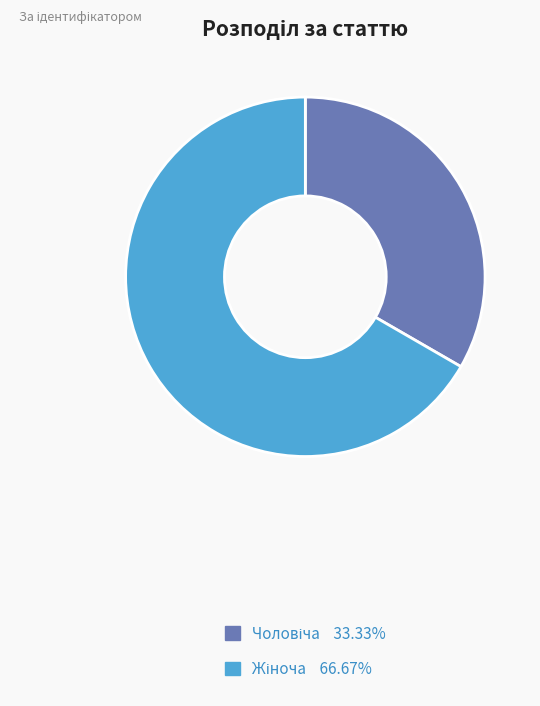

Is there any slice that represents more than half of the pie?

Yes